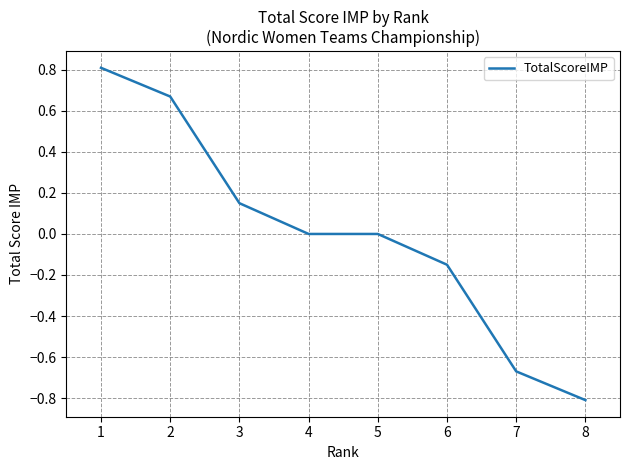

What is the sum of the values at 5 and 8?

-0.8